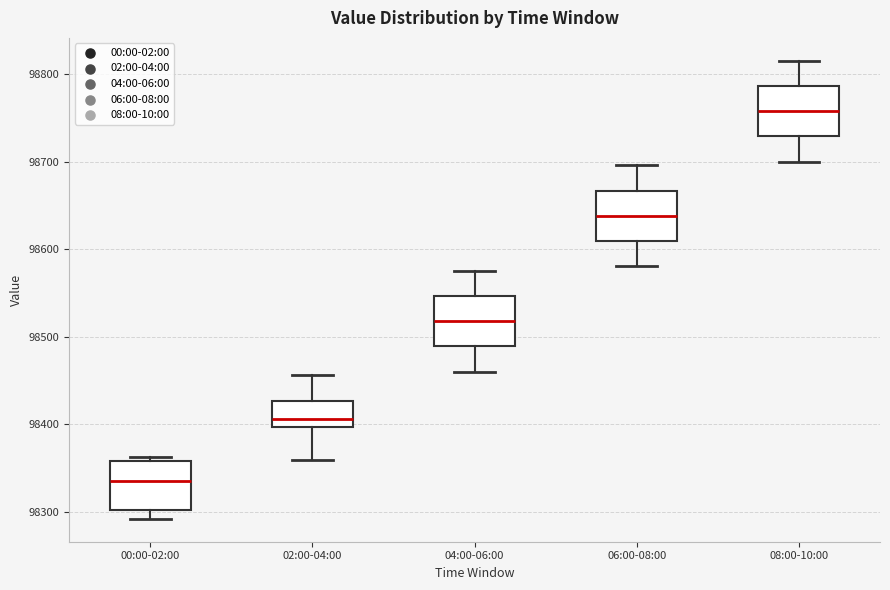

Reading left to right, read every box against the y-axis: the position of its median line, the range the box covers, and the ends of its whiskers. The values are not printed on the chart, so give them approximately, as read against the axis.

00:00-02:00: median 98340, box 98300 to 98360, whiskers 98290 to 98360 (just above the box's upper edge)
02:00-04:00: median 98410, box 98400 to 98430, whiskers 98360 to 98460
04:00-06:00: median 98520, box 98490 to 98550, whiskers 98460 to 98580
06:00-08:00: median 98640, box 98610 to 98670, whiskers 98580 to 98700
08:00-10:00: median 98760, box 98730 to 98790, whiskers 98700 to 98820